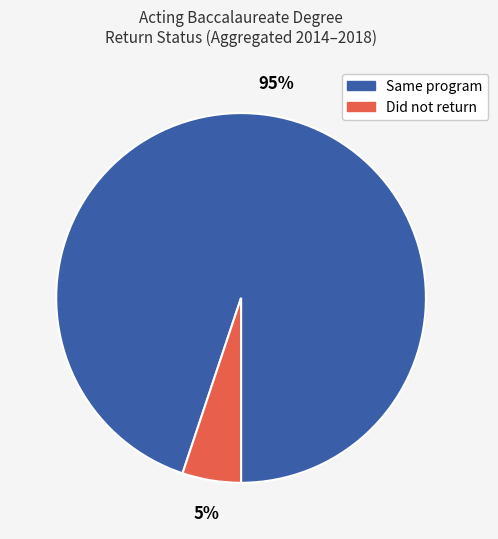

Is there a majority slice in this chart?

Yes